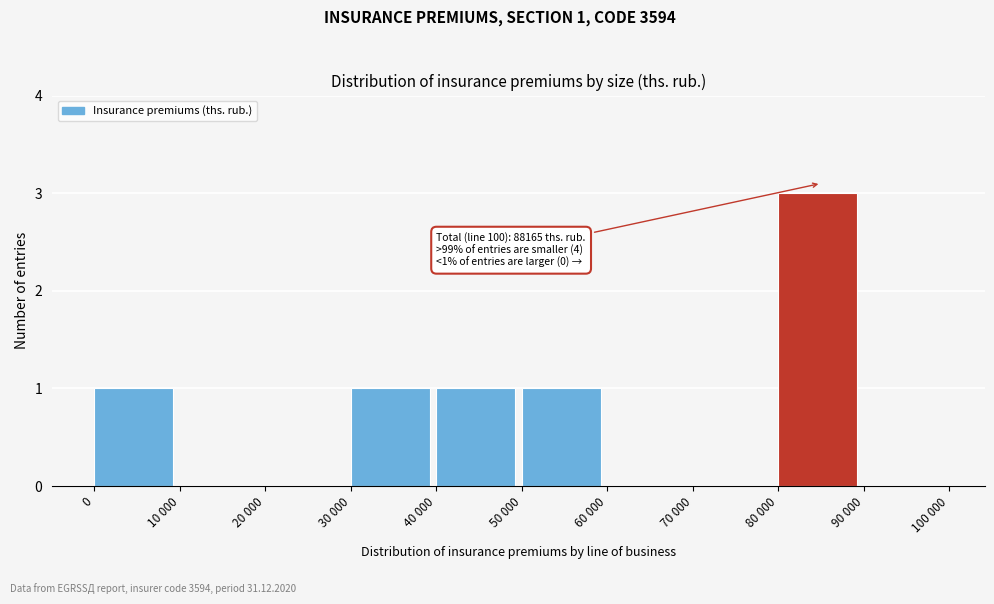

Reading right to left, what are all the values shown in this chart?

90 000=0	80 000=3	70 000=0	60 000=0	50 000=1	40 000=1	30 000=1	20 000=0	10 000=0	0=1